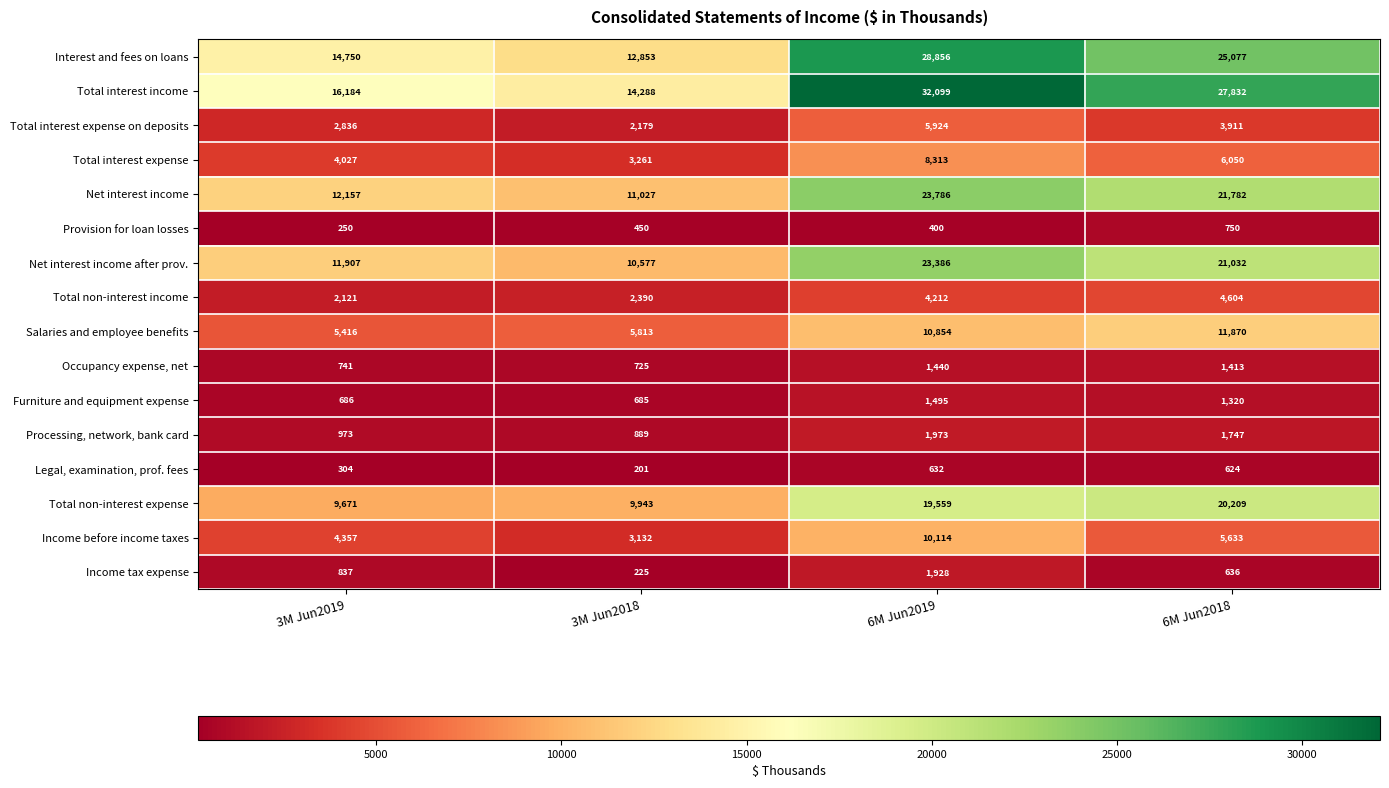

Rank the series by their maximum value, from highest to lowest.

Total interest income, Interest and fees on loans, Net interest income, Net interest income after prov., Total non-interest expense, Salaries and employee benefits, Income before income taxes, Total interest expense, Total interest expense on deposits, Total non-interest income, Processing, network, bank card, Income tax expense, Furniture and equipment expense, Occupancy expense, net, Provision for loan losses, Legal, examination, prof. fees